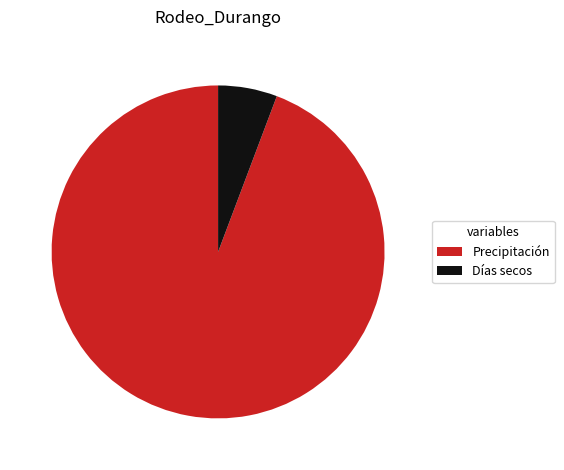

The Precipitación slice represents 99% of the pie. True or false?

False